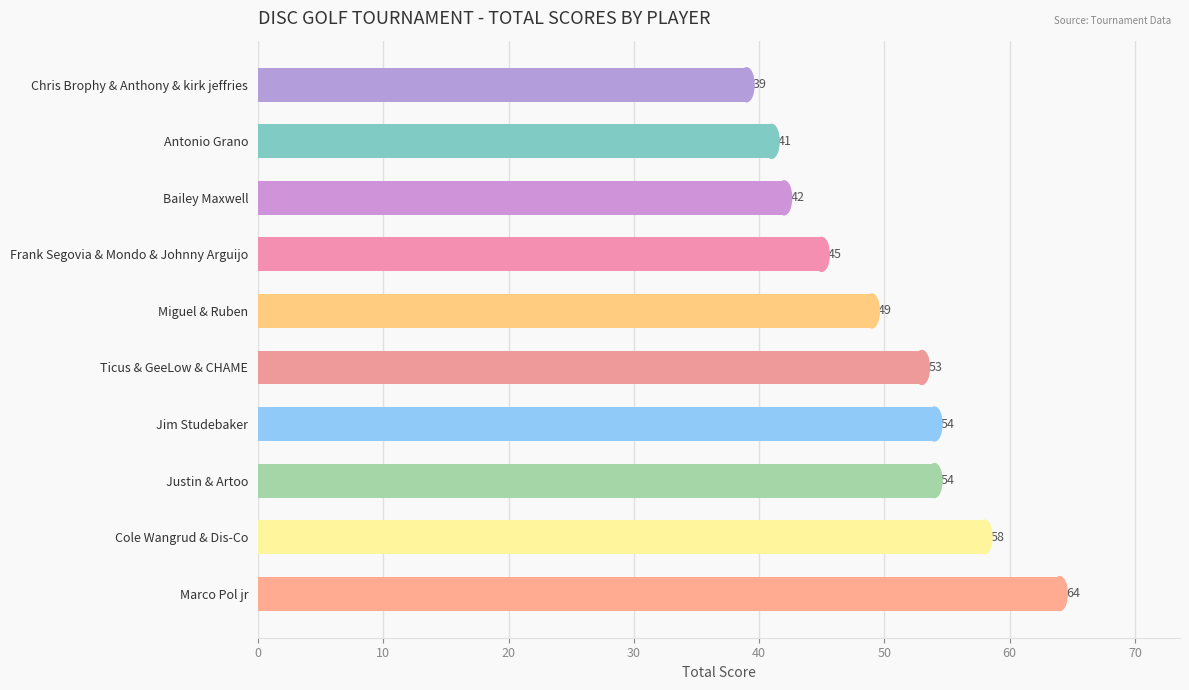

What is the change in value from Antonio Grano to Marco Pol jr?

+23